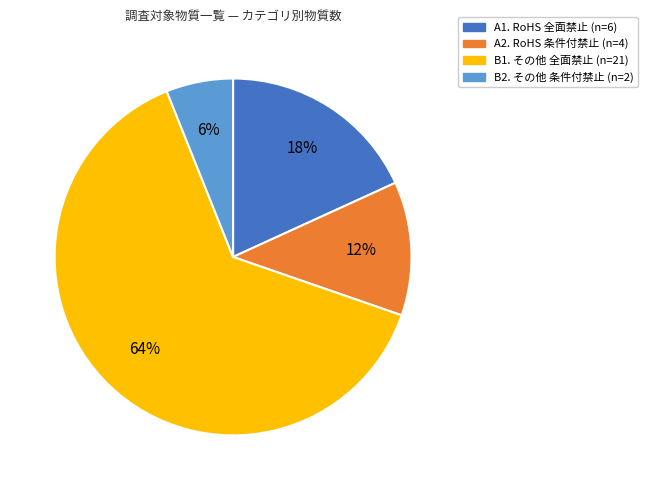

What is the ratio of the value at A2. RoHS 条件付禁止 to the value at A1. RoHS 全面禁止?

0.7